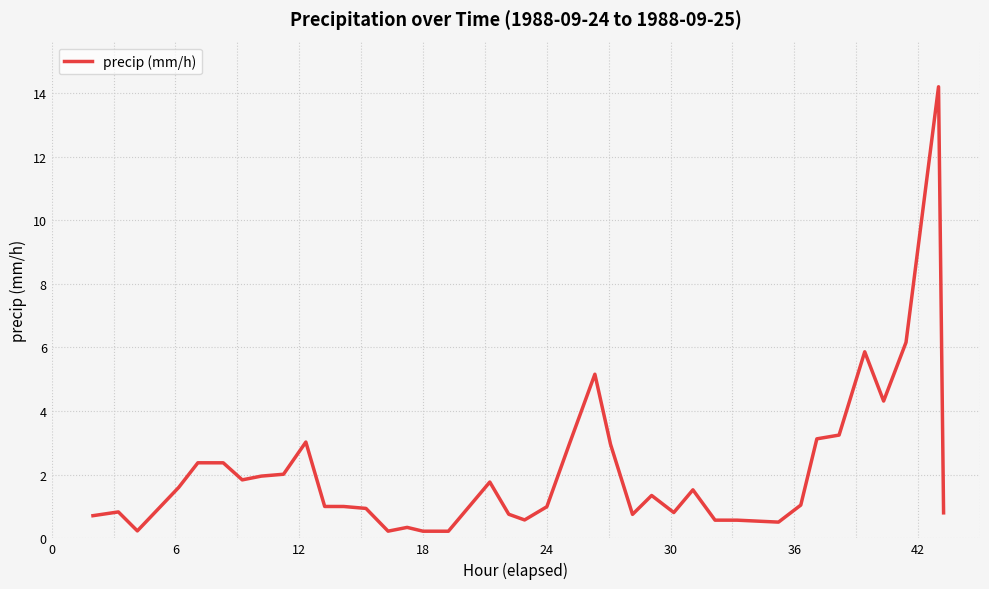

What is the greatest value displayed?

14.2